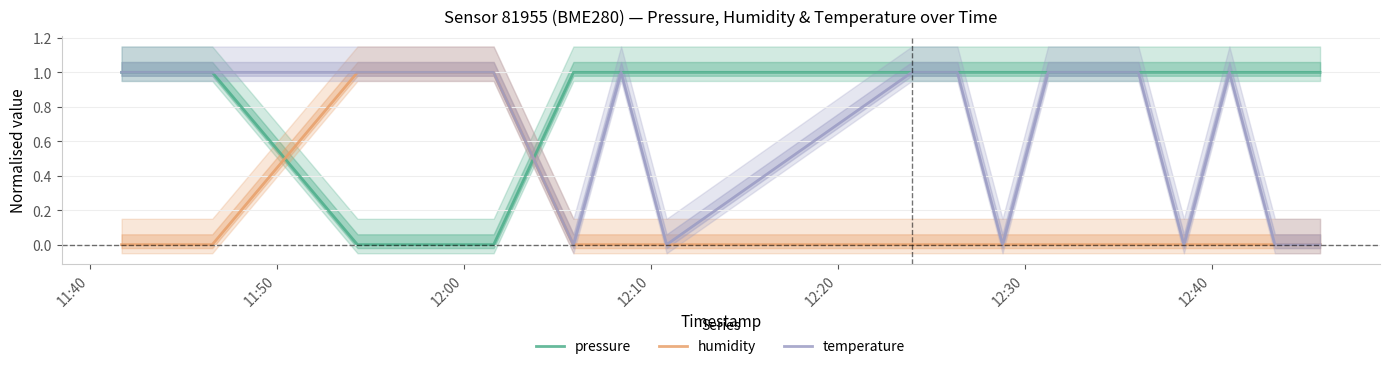

How many interior local valleys does the temperature series have?

4